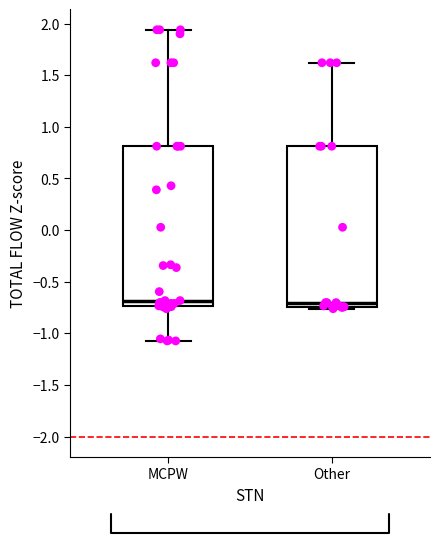

Reading left to right, transcribe this box plot: for each box, give where its median line is, the range the box spans, and where its two whiskers end, as read against the y-axis. The values are not printed on the chart, so give them approximately, as read against the axis.

MCPW: median -0.70, box -0.75 to 0.80, whiskers -1.05 to 1.95
Other: median -0.70, box -0.75 to 0.80, whiskers -0.75 (just below the box's lower edge) to 1.60